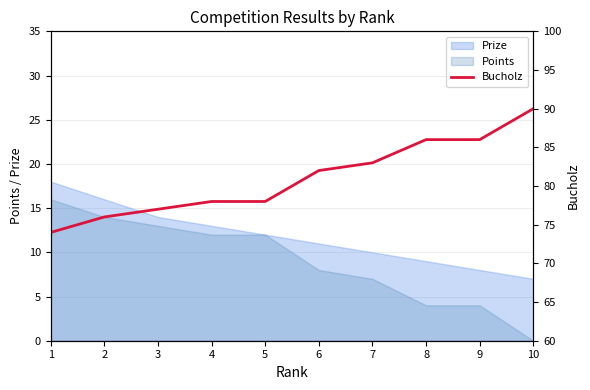

Is the value of Prize at 10 greater than the value of Points at 9?

Yes